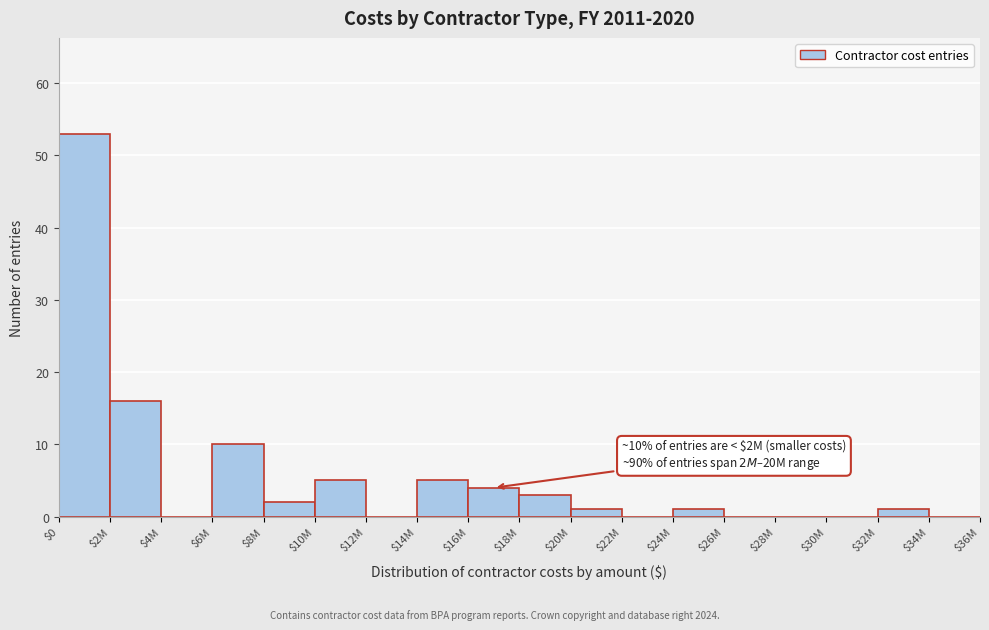

What is the greatest value displayed?

53